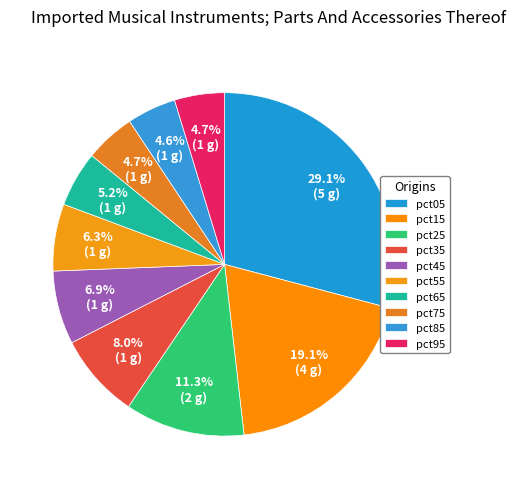

How many segments does this pie chart have?

10